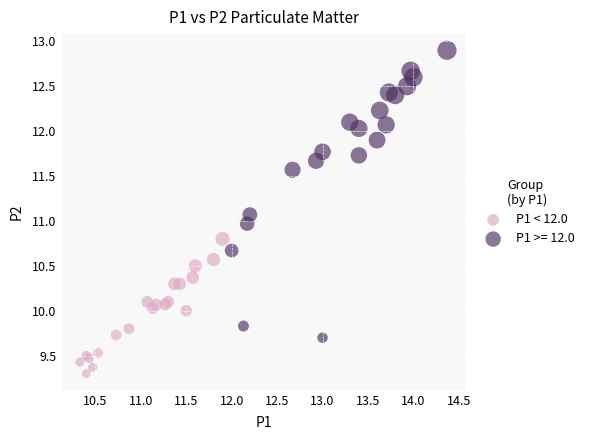

Which series contains the highest Y value?

P1 >= 12.0